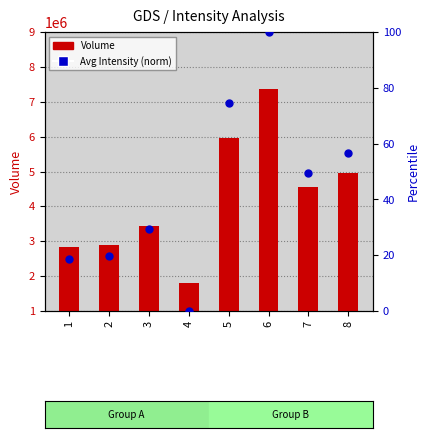

Which series reaches the minimum Y coordinate?

Average Intensity (normalized)